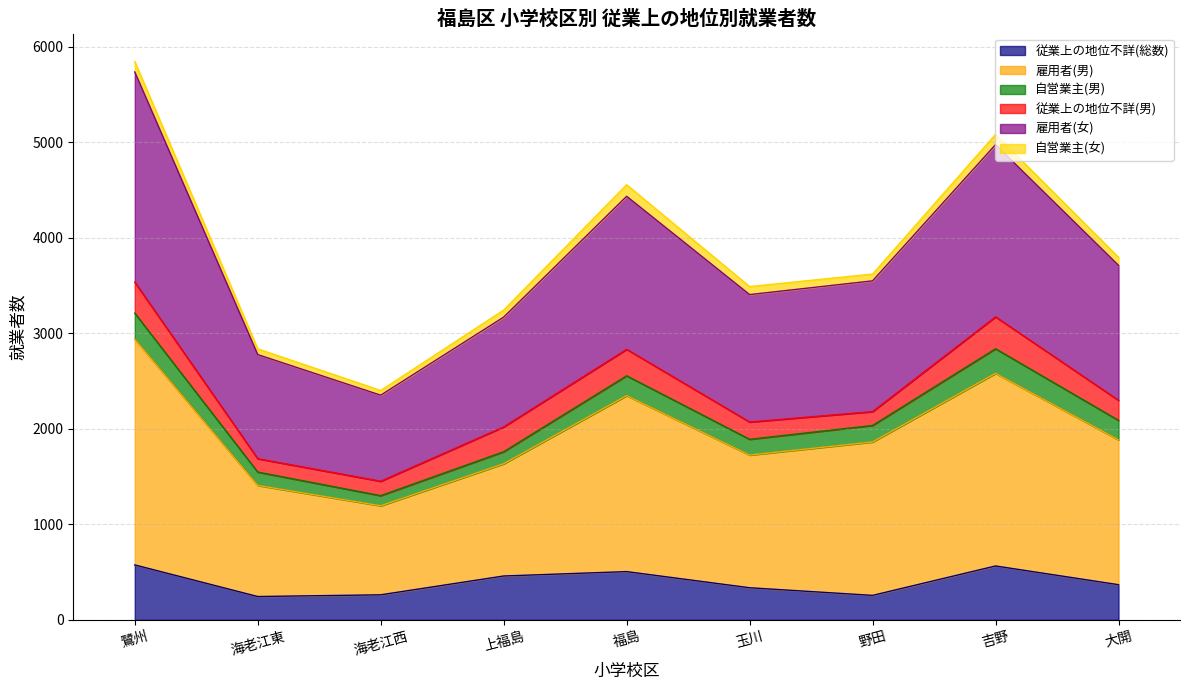

True or false: 雇用者(女) has a value of 3333 at 鷺州.

False